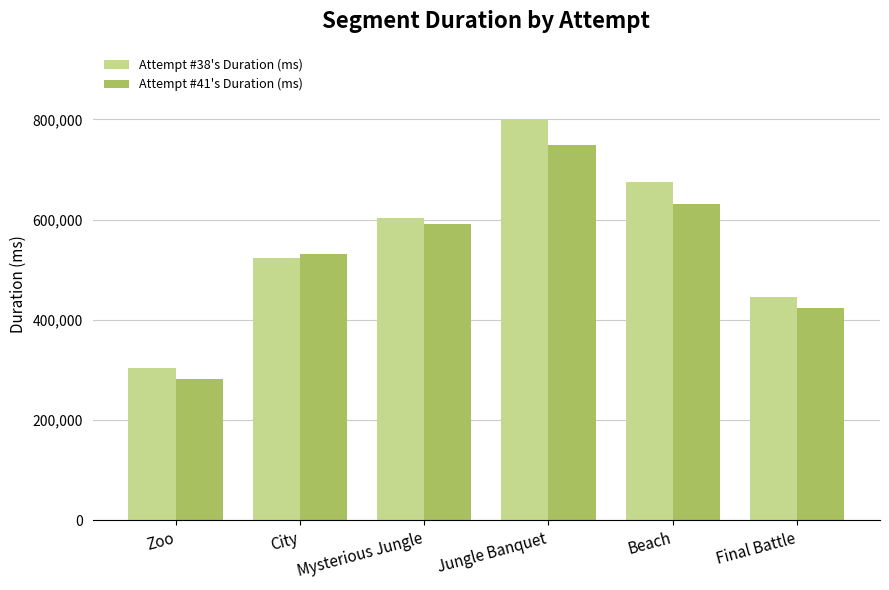

What is the difference between the maximum and minimum values in the Attempt #41's Duration (ms) series?

466337